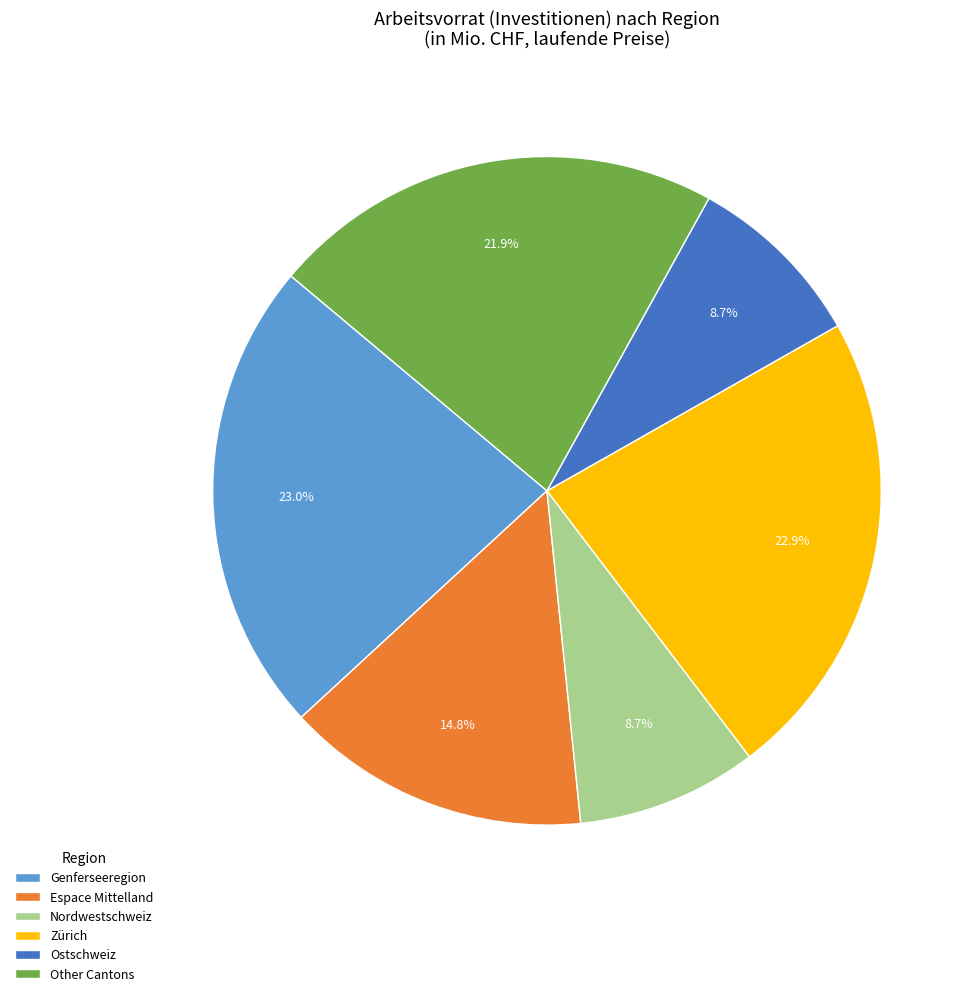

Is there any slice that represents more than half of the pie?

No